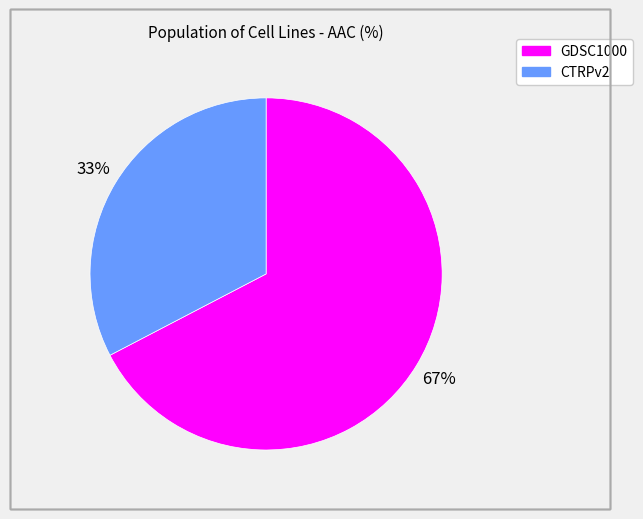

What is the largest slice in the pie chart?

GDSC1000